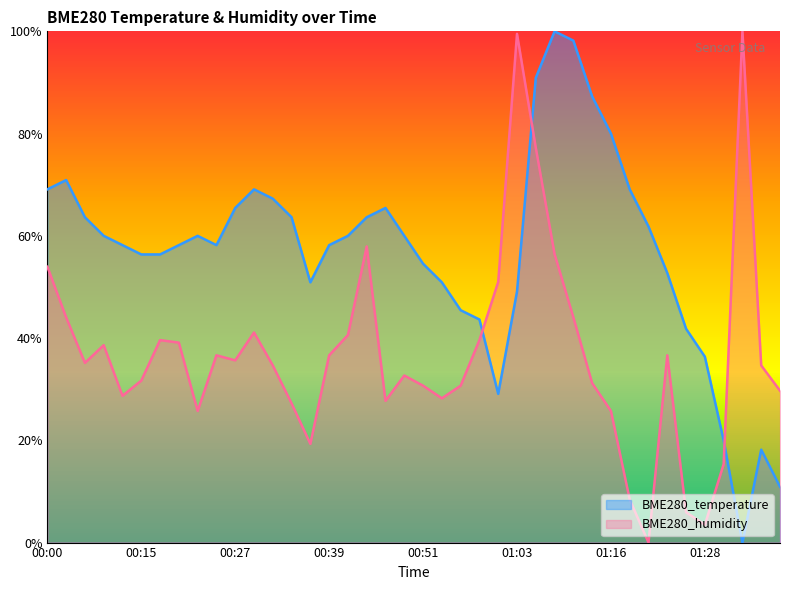

Rank the categories by BME280_temperature value from highest to lowest.

01:08, 01:11, 01:06, 01:13, 01:16, 00:02, 00:00, 00:29, 01:18, 00:32, 00:27, 00:46, 00:07, 00:34, 00:44, 01:20, 00:10, 00:22, 00:41, 00:49, 00:12, 00:20, 00:24, 00:39, 00:15, 00:17, 00:51, 01:23, 00:37, 00:54, 01:03, 00:56, 00:58, 01:25, 01:28, 01:01, 01:30, 01:35, 01:38, 01:33